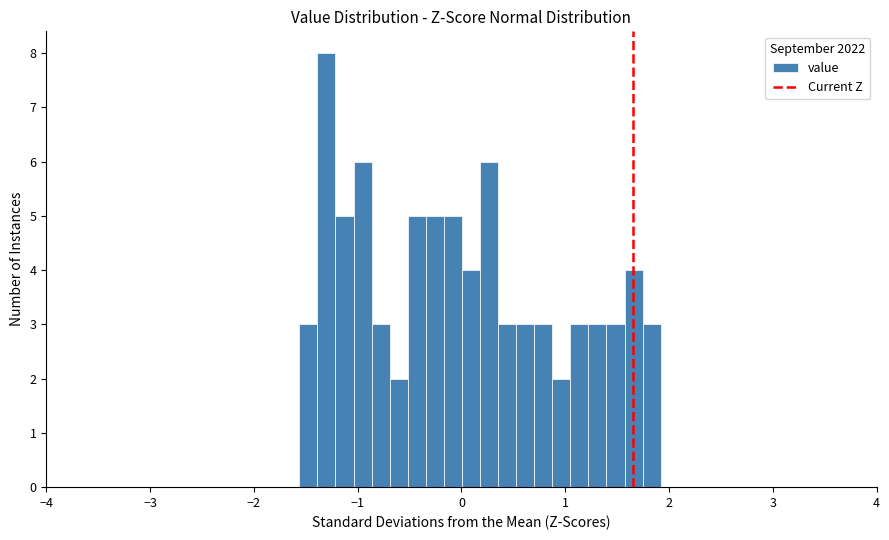

Read against the x-axis, roughly where is the centre of the tallest bar?

-1.3